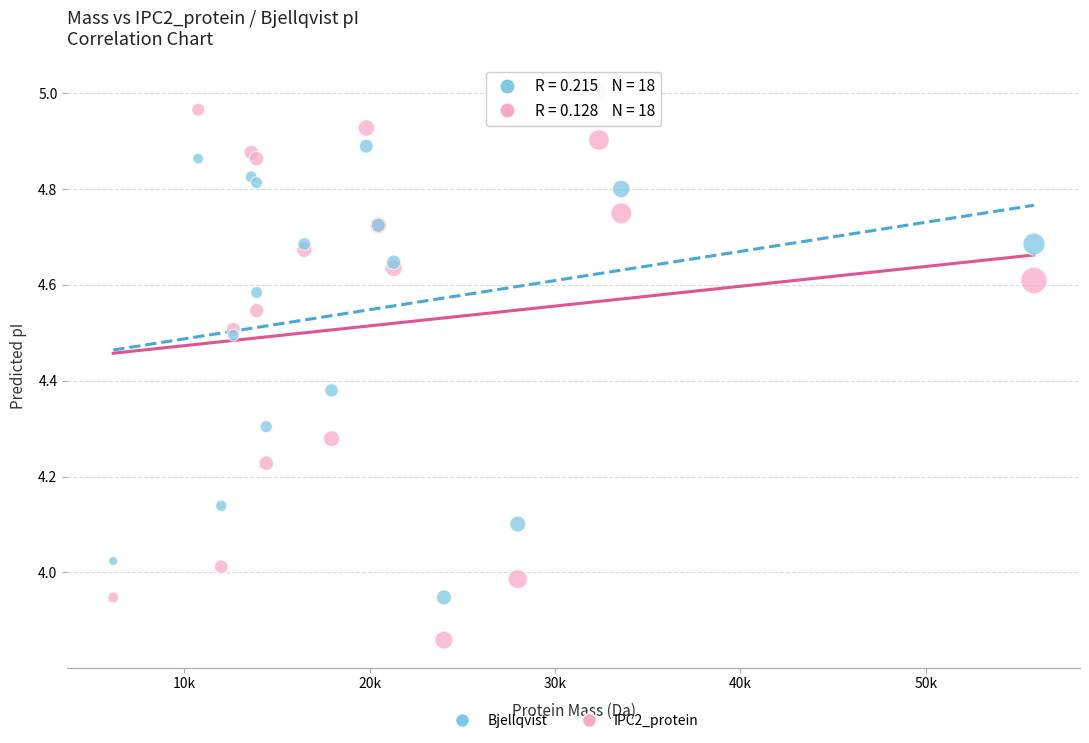

Which series reaches the minimum Y coordinate?

IPC2_protein